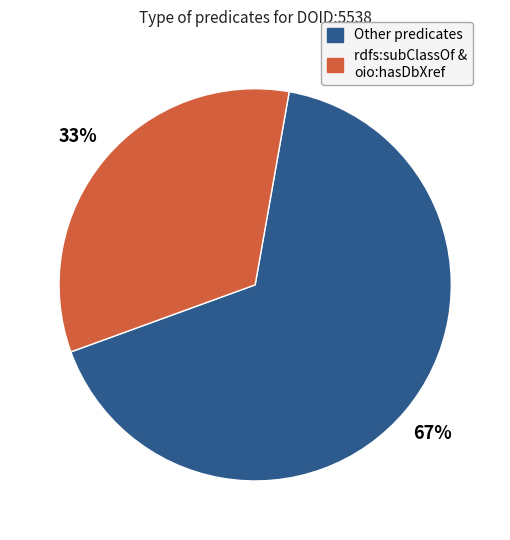

How many slices are in this pie chart?

2